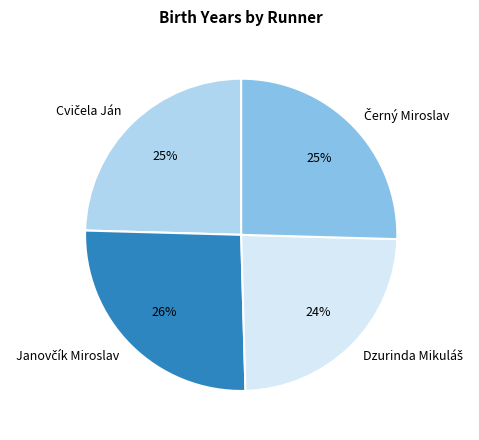

To the nearest percent, what is the difference between the largest and smallest slice percentages?

2%